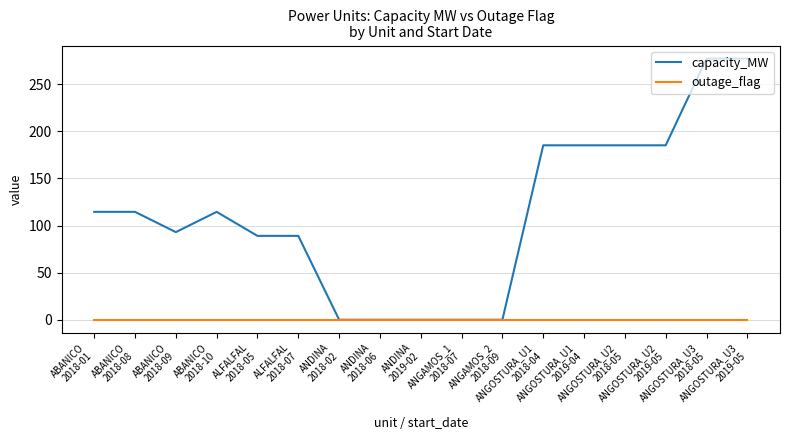

At how many categories does at least one series exceed 150?

6